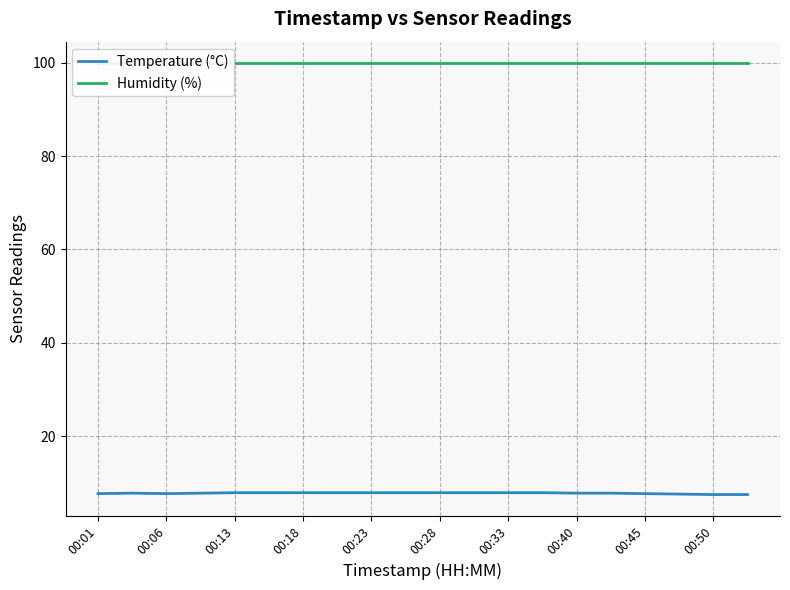

Is it true that Temperature (°C) equals 7.9 at 00:23?

True